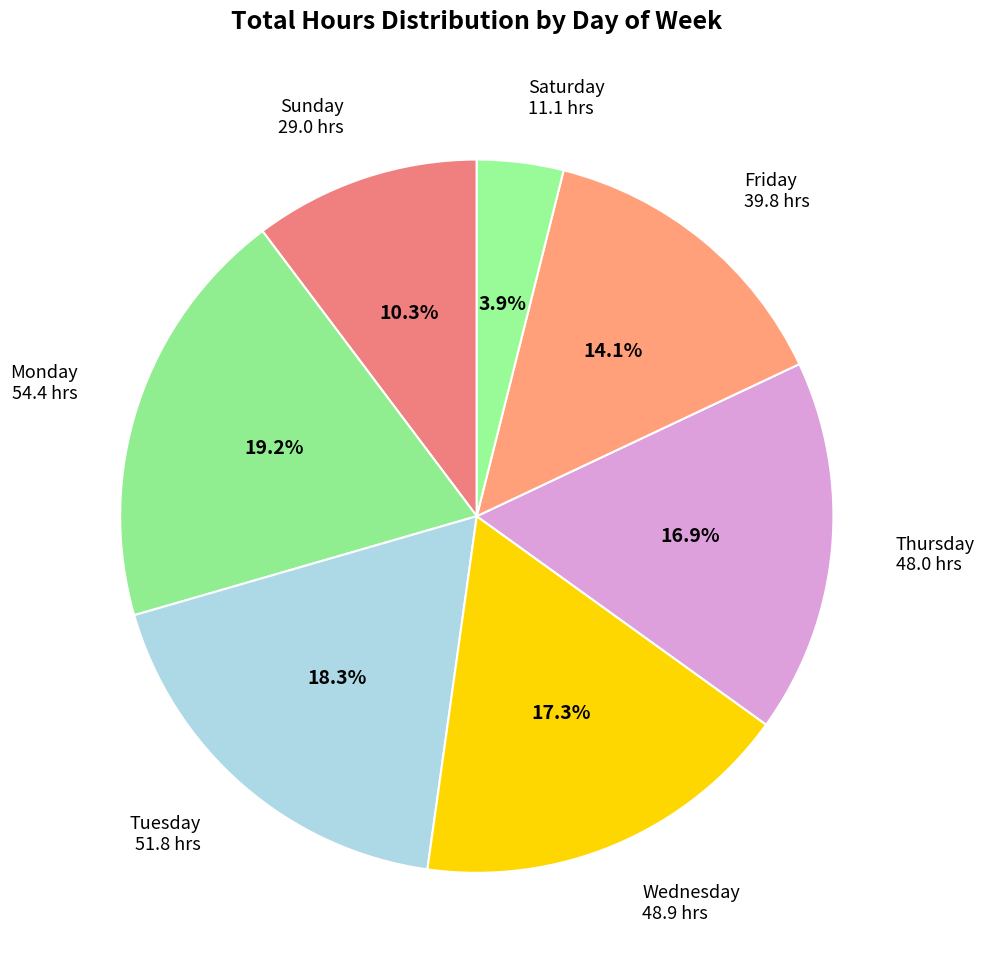

Does any single category account for the majority?

No